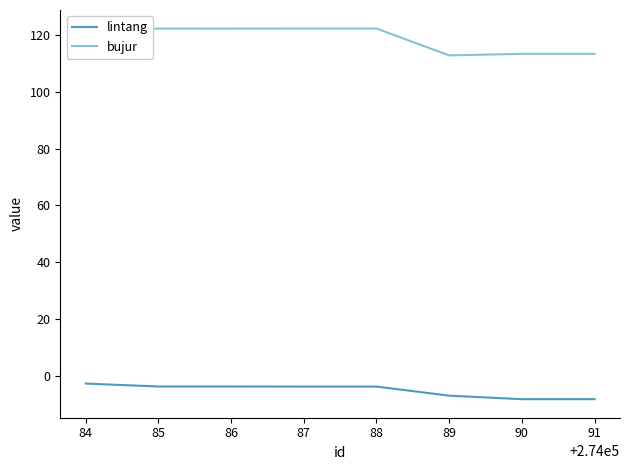

At 90, list the series in order from smallest to largest.

lintang, bujur